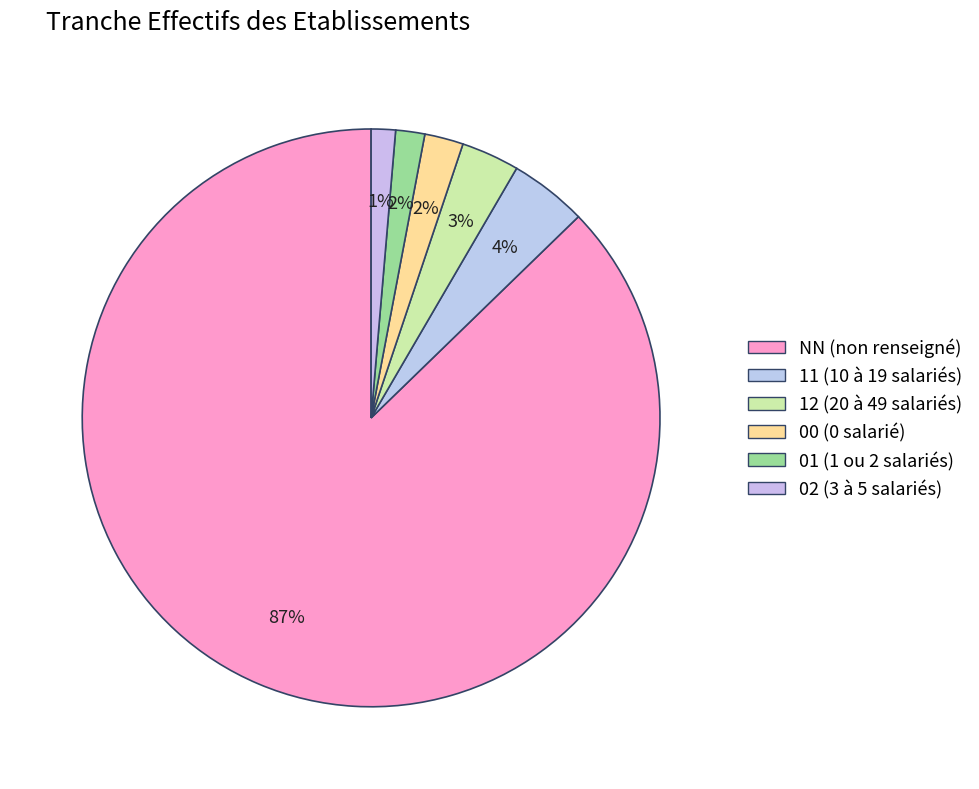

To the nearest percent, what percentage of the pie is 01?

2%